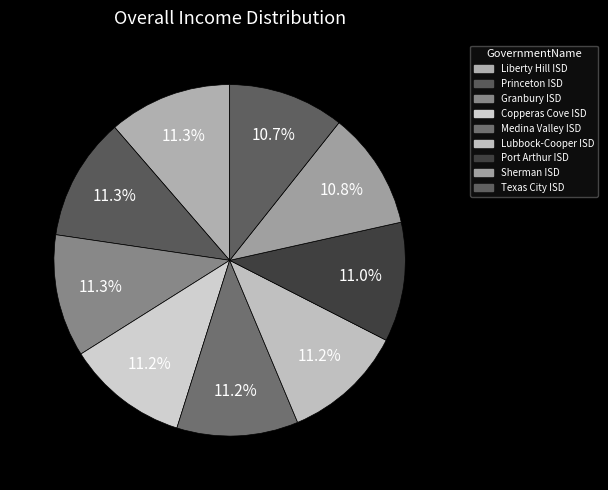

Which slice is the largest?

Liberty Hill ISD